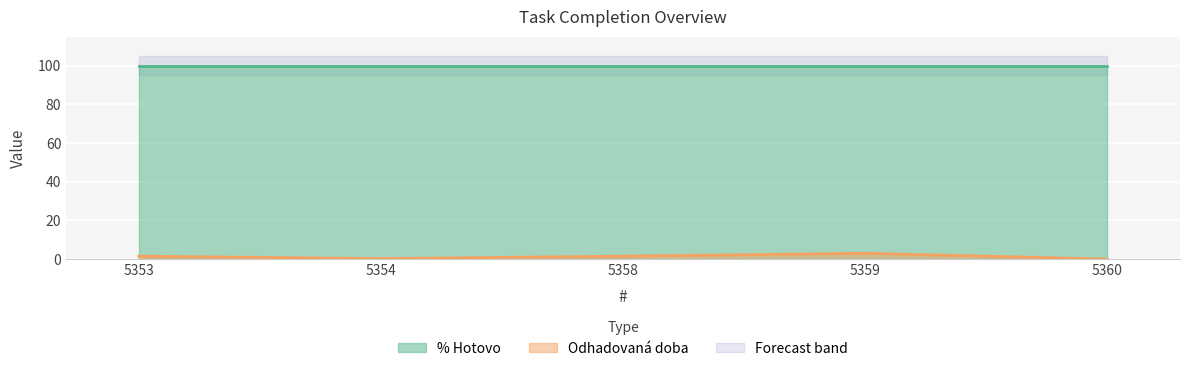

What is the change in value from 5354 to 5358?

+1.2